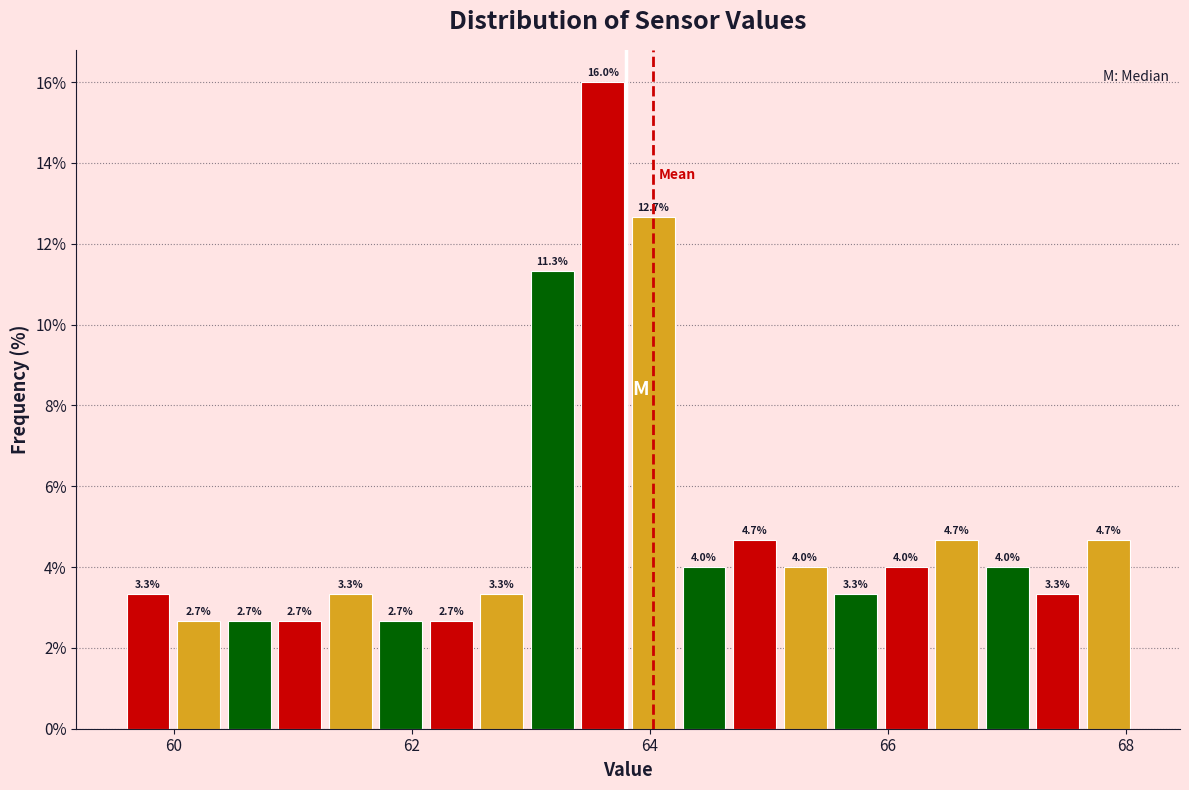

Read against the x-axis, roughly where is the centre of the tallest bar?

63.6